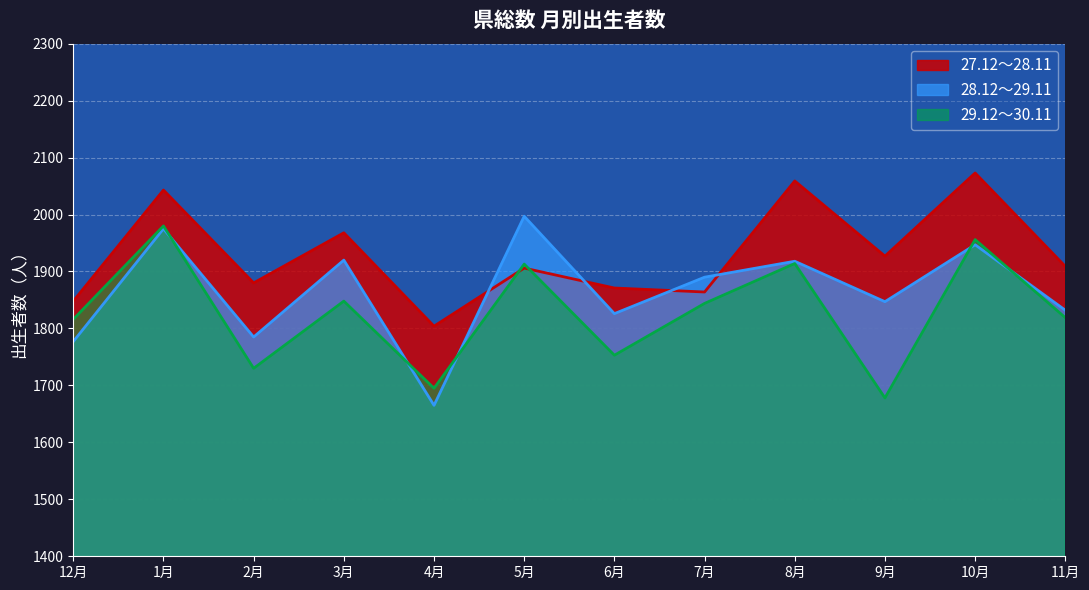

What is the sum of the 28.12～29.11 values at 4月 and 7月?

3555